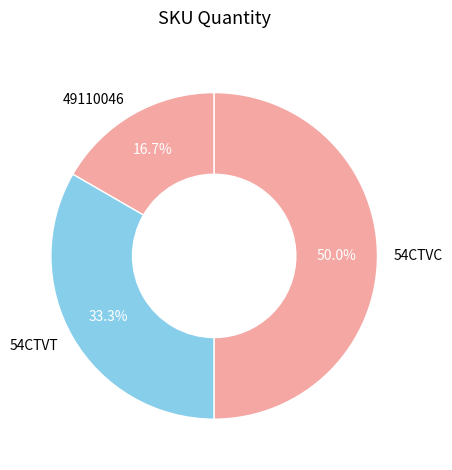

To the nearest percent, what is the difference between the 54CTVT and 54CTVC slice percentages?

17%